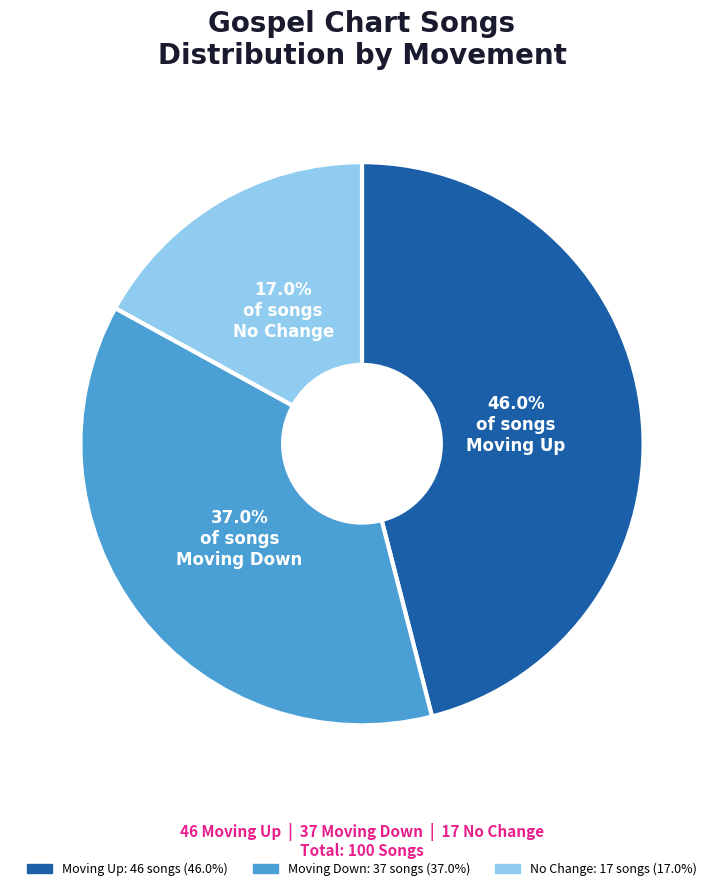

What is the total percentage of Moving Down and No Change?

54.0%